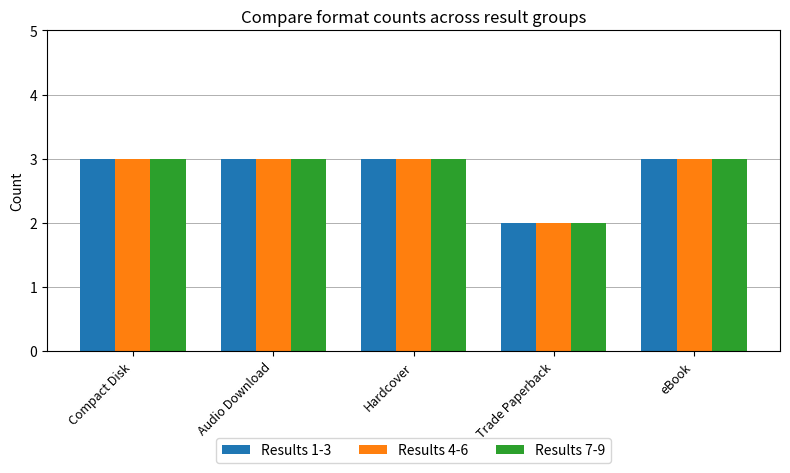

How many bars are there in total?

15